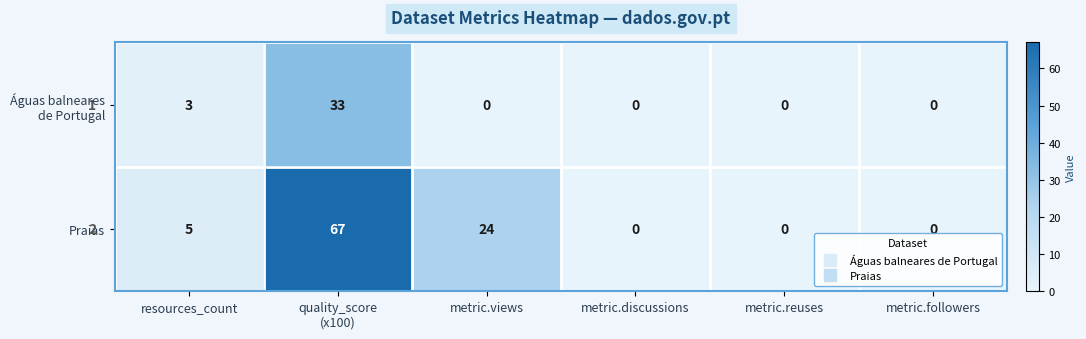

The Praias series shows -41 at metric.reuses. True or false?

False